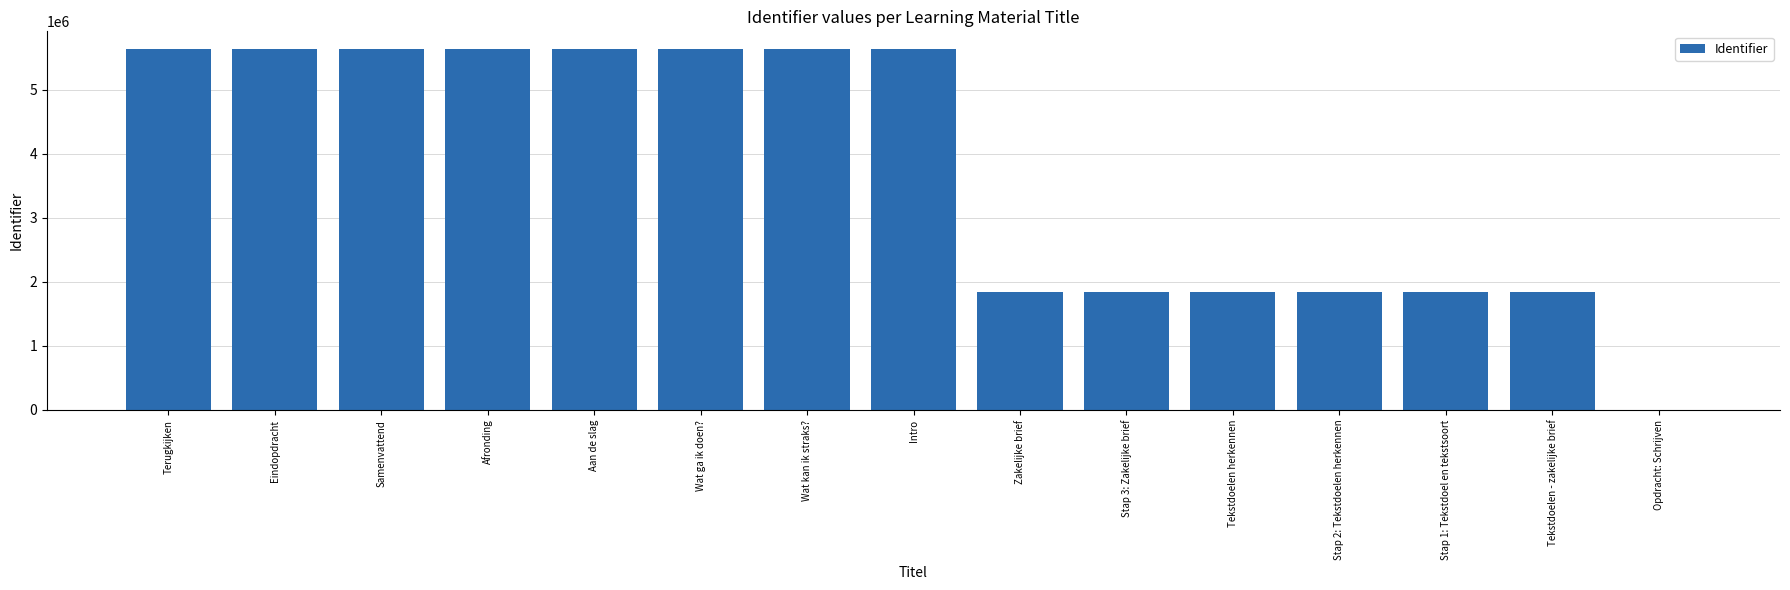

Read the value at Stap 2: Tekstdoelen herkennen.

1849900